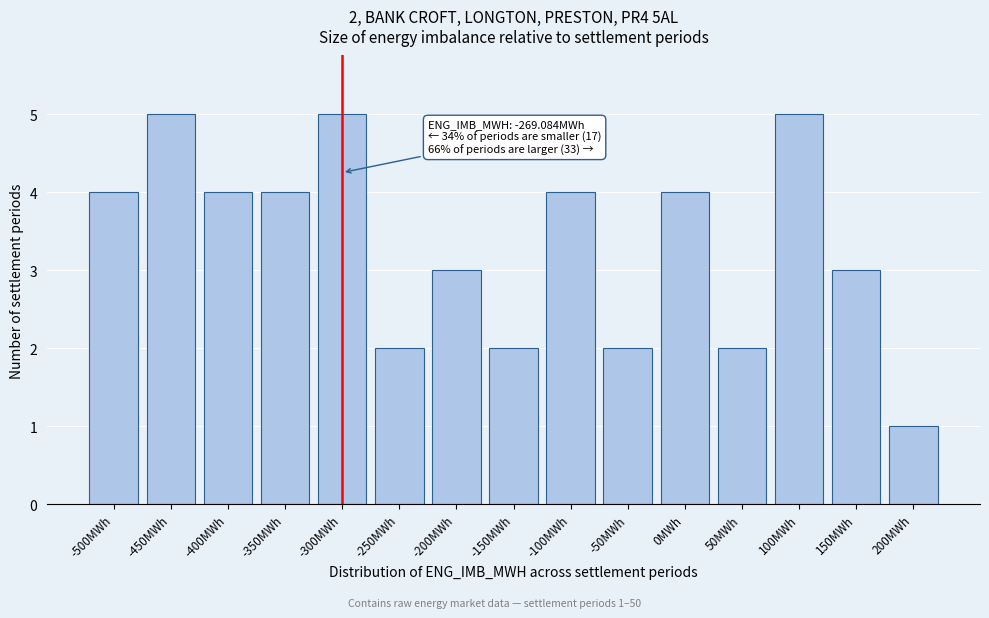

Reading left to right, list all the values displayed in this chart.

-500MWh=4	-450MWh=5	-400MWh=4	-350MWh=4	-300MWh=5	-250MWh=2	-200MWh=3	-150MWh=2	-100MWh=4	-50MWh=2	0MWh=4	50MWh=2	100MWh=5	150MWh=3	200MWh=1